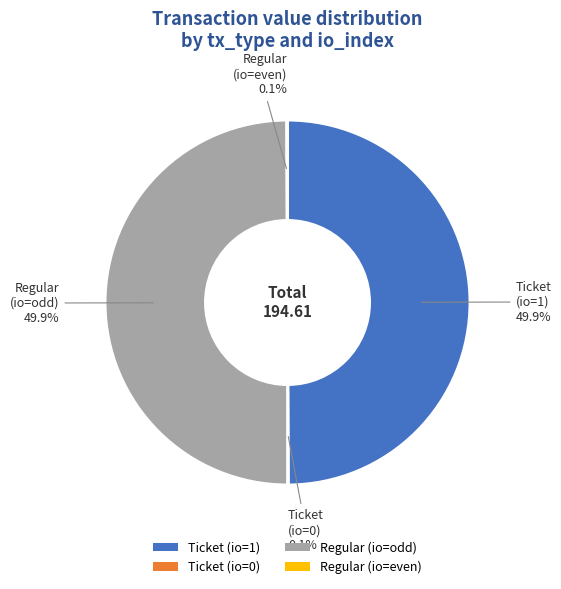

What percentage is NOT represented by Regular (io=odd)?

50.1%